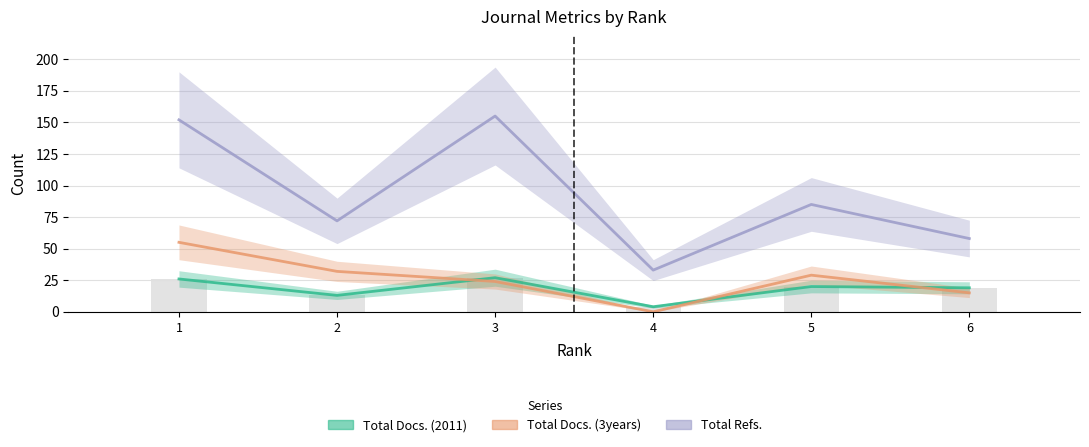

Which series has the widest spread of values?

Total Refs.